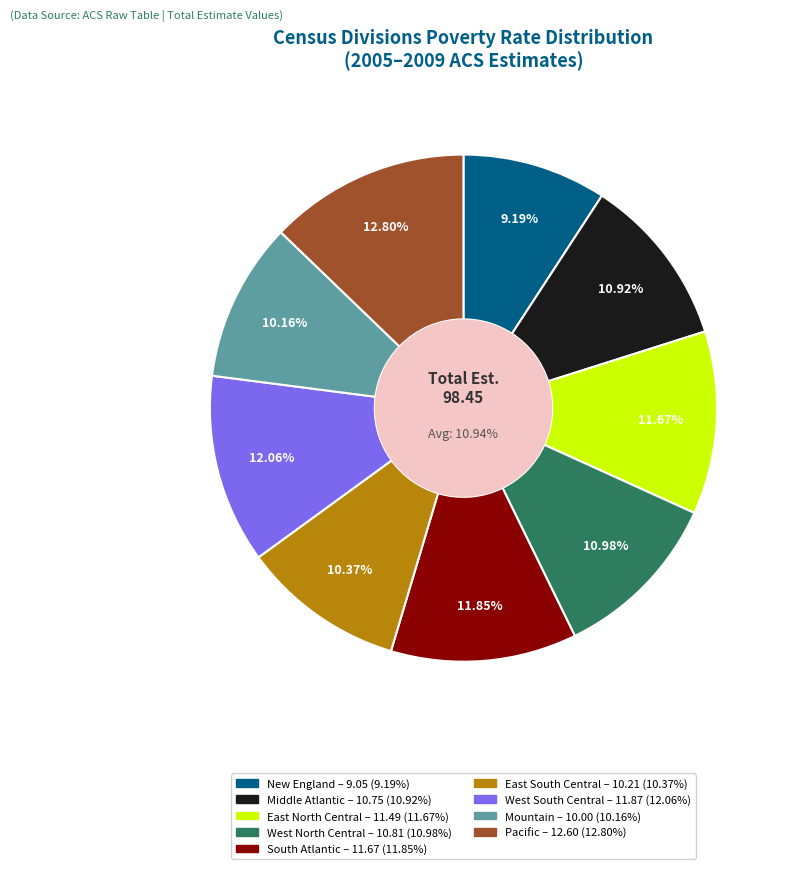

Count the number of slices in the pie.

9